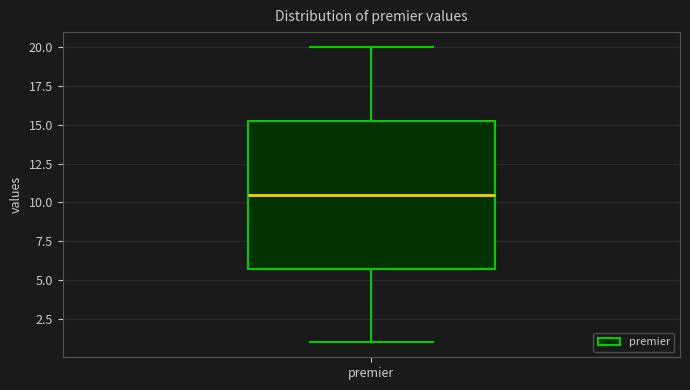

Transcribe this box plot: give where the median line is, the range the box spans, and where the two whiskers end, as read against the y-axis. The values are not printed on the chart, so give them approximately, as read against the axis.

median 10.5, box 6.0 to 15.5, whiskers 1.0 to 20.0